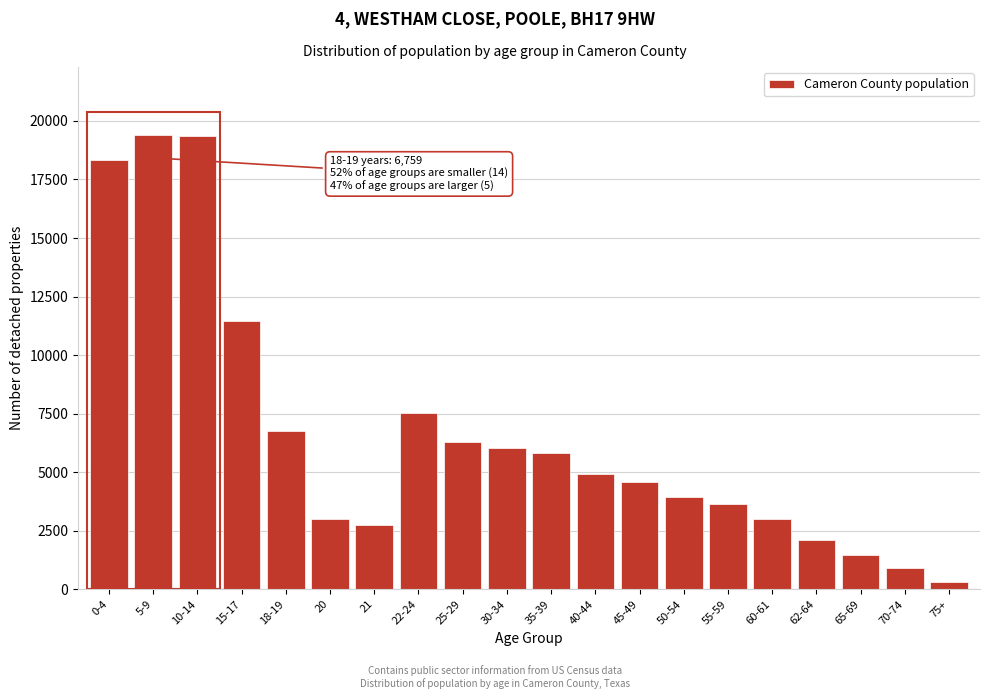

What is the maximum value shown in the chart?

19395